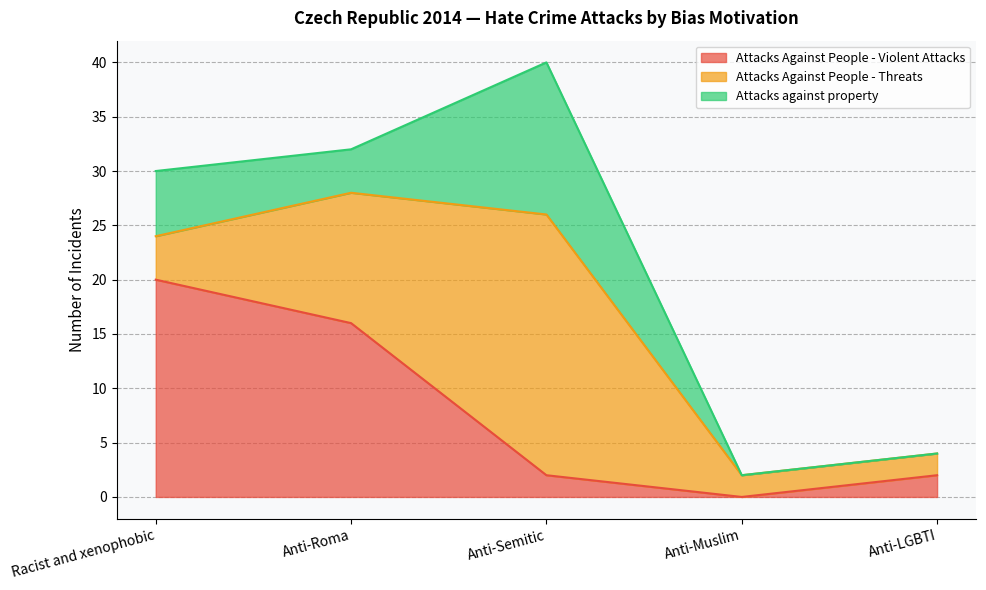

Which category has the lowest value in the Attacks Against People - Threats series?

Anti-Muslim